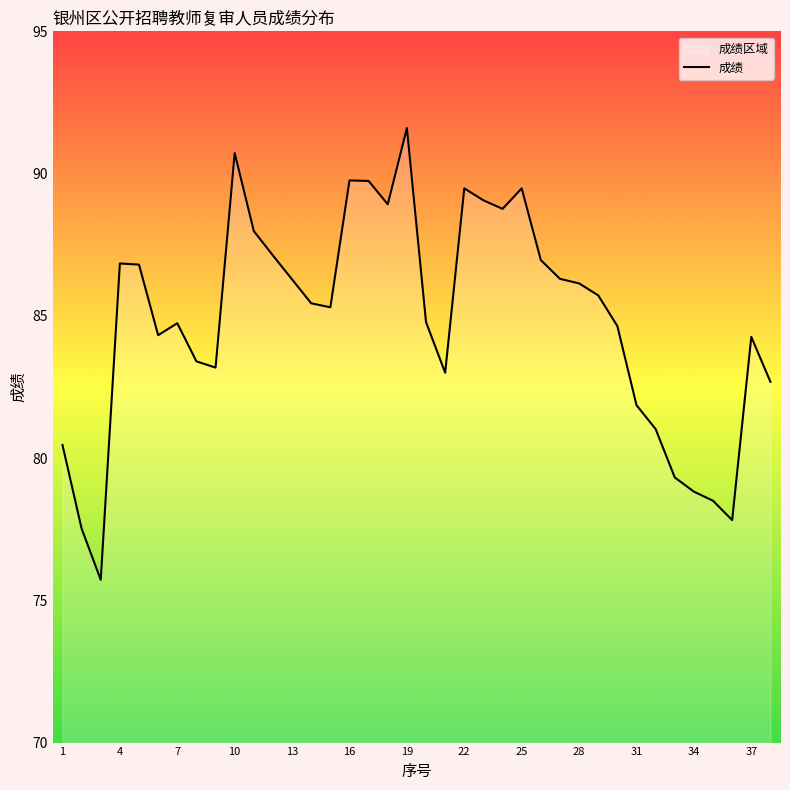

What is the maximum value shown in the chart?

91.6